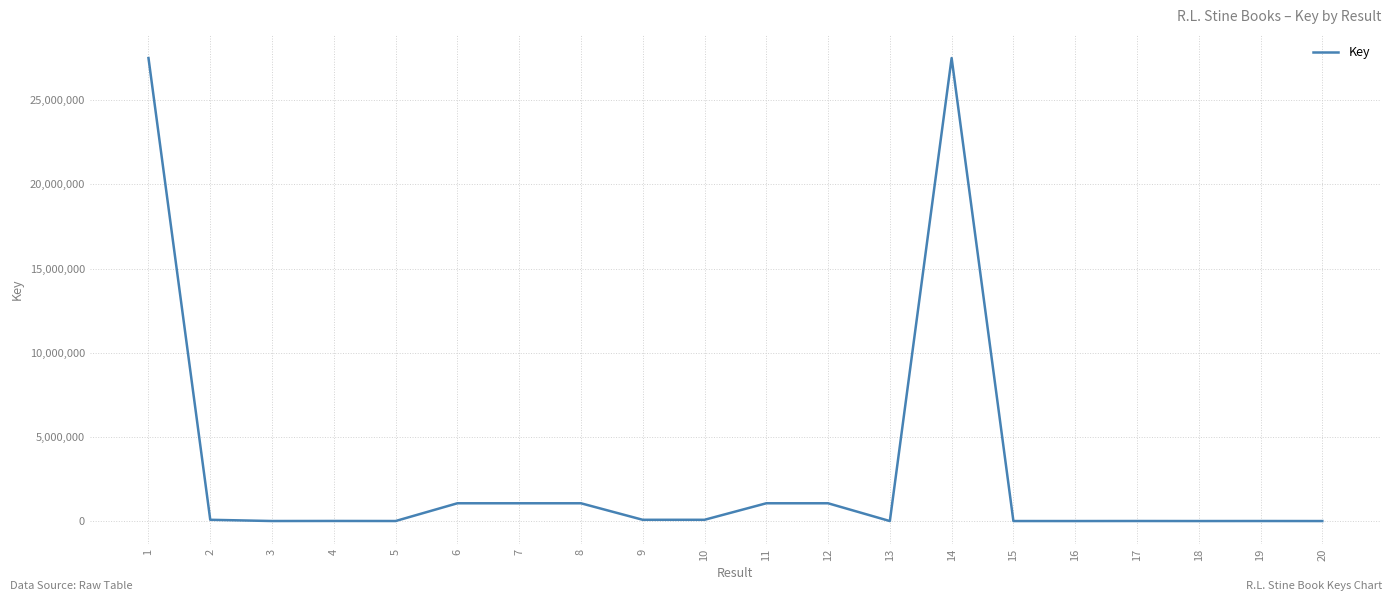

Is it true that the value at 8 is 1058511?

True